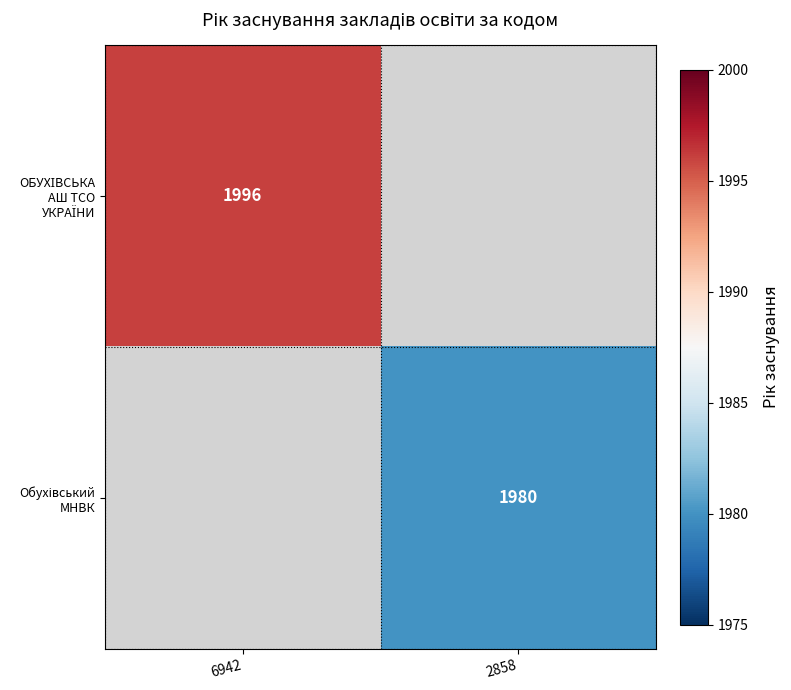

At which category is the sum across all series the highest?

6942